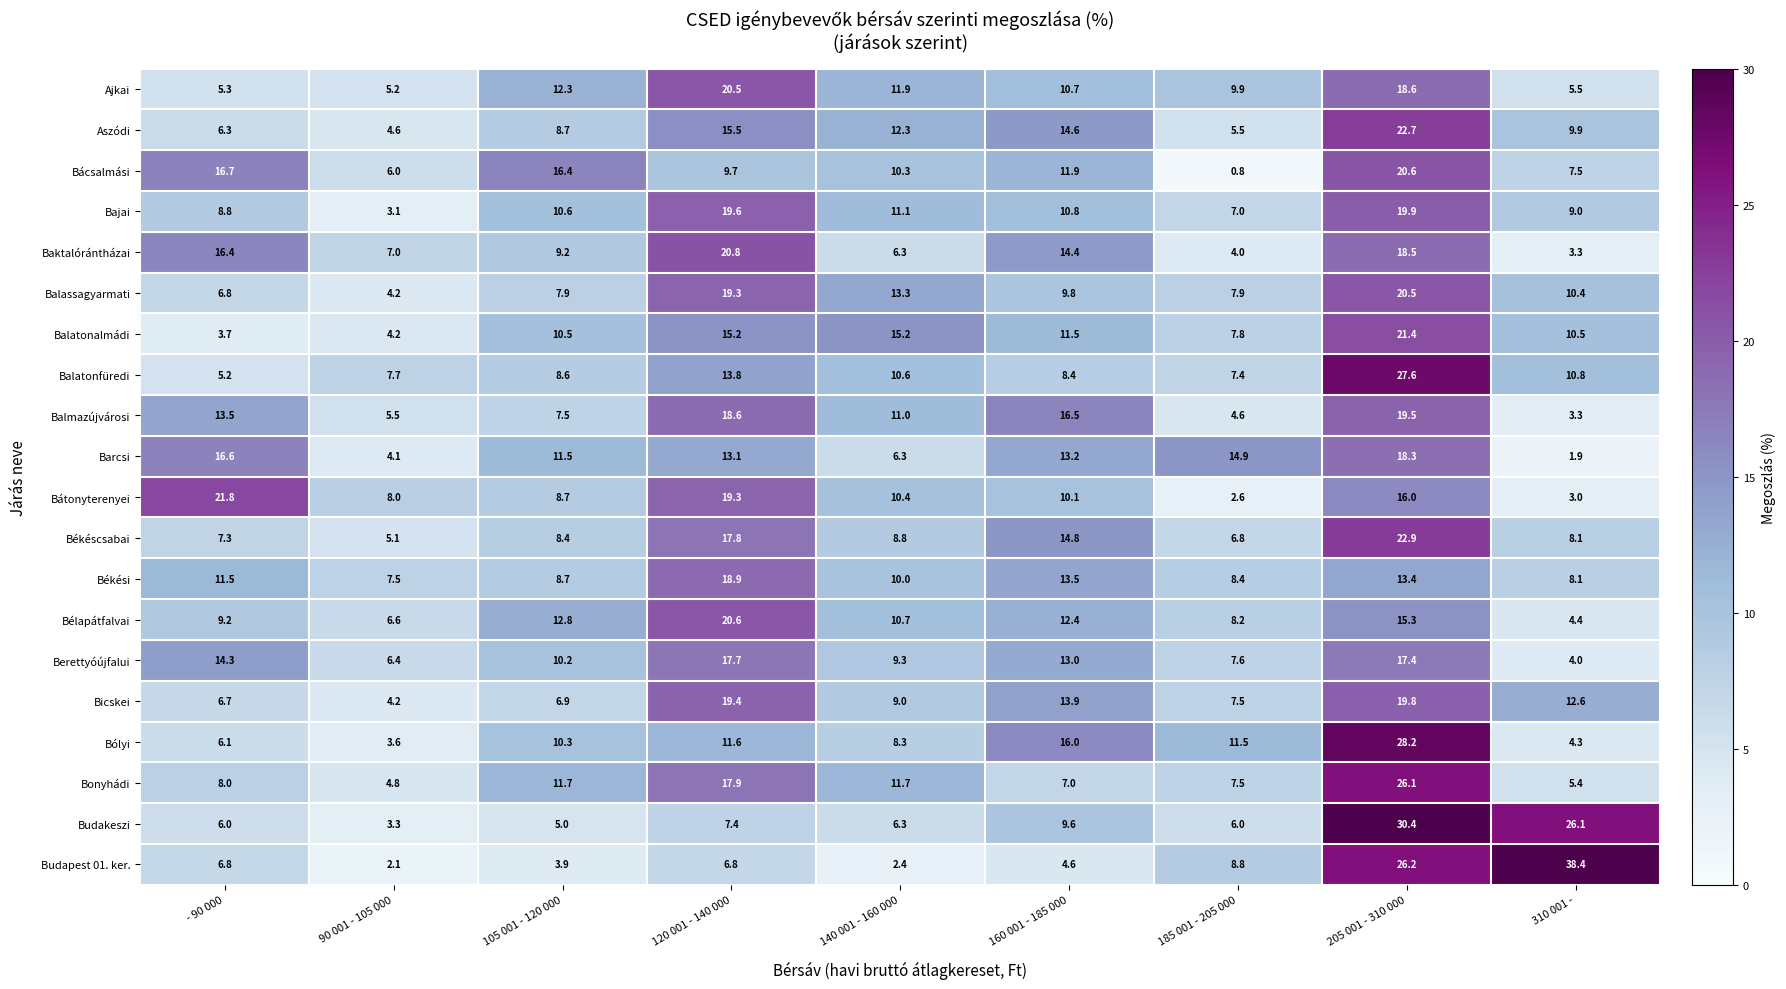

What is the sum of the Berettyóújfalui values at 160 001 - 185 000 and 205 001 - 310 000?

30.4